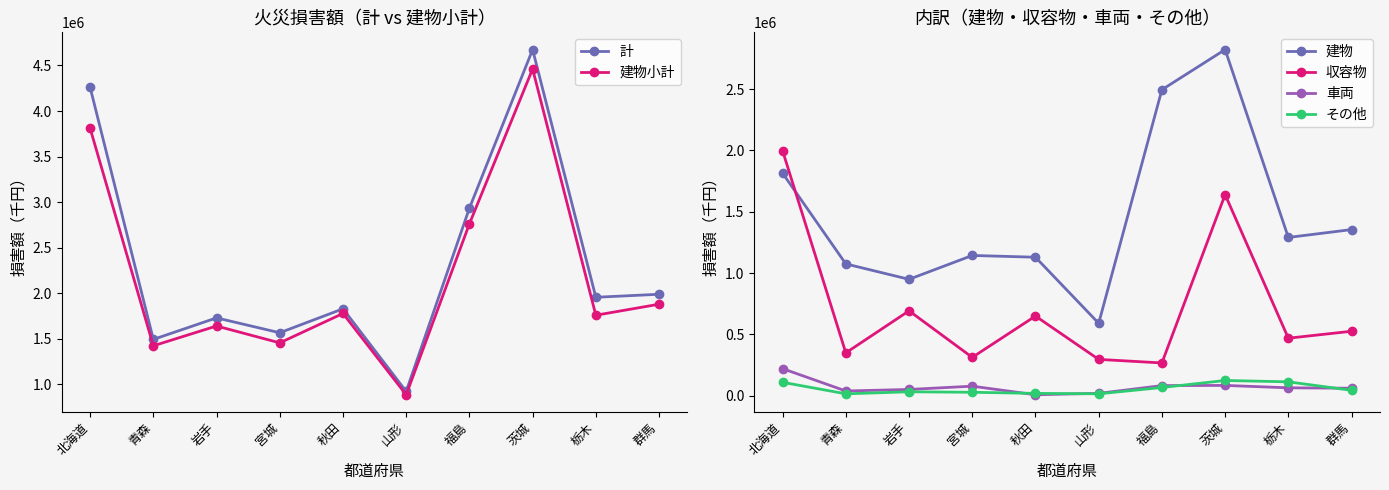

Reading left to right, transcribe all the data shown in this chart.

計: 北海道=4260485	青森=1494189	岩手=1730367	宮城=1567236	秋田=1829822	山形=923420	福島=2933559	茨城=4673773	栃木=1956435	群馬=1989416
建物小計: 北海道=3810880	青森=1424143	岩手=1641278	宮城=1456289	秋田=1778761	山形=886969	福島=2761935	茨城=4461282	栃木=1759475	群馬=1880198
建物: 北海道=1814015	青森=1074673	岩手=949048	宮城=1143500	秋田=1129175	山形=590666	福島=2494596	茨城=2821717	栃木=1290419	群馬=1354460
収容物: 北海道=1996865	青森=349470	岩手=692230	宮城=312789	秋田=649586	山形=296303	福島=267339	茨城=1639565	栃木=469056	群馬=525738
車両: 北海道=220884	青森=38706	岩手=51183	宮城=77987	秋田=8036	山形=19660	福島=82642	茨城=84117	栃木=64577	群馬=61349
その他: 北海道=109632	青森=15617	岩手=32228	宮城=28232	秋田=19222	山形=15758	福島=67216	茨城=124433	栃木=113368	群馬=44179